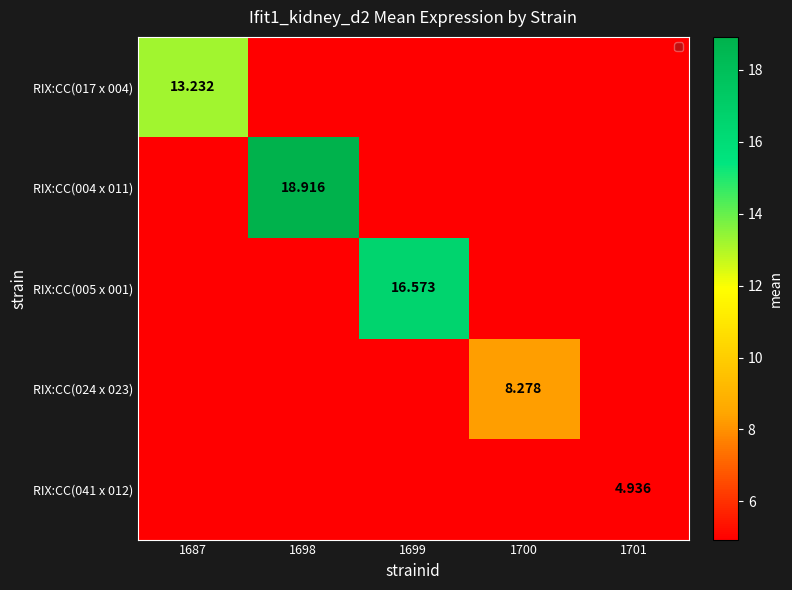

What is the smallest value displayed?

4.9